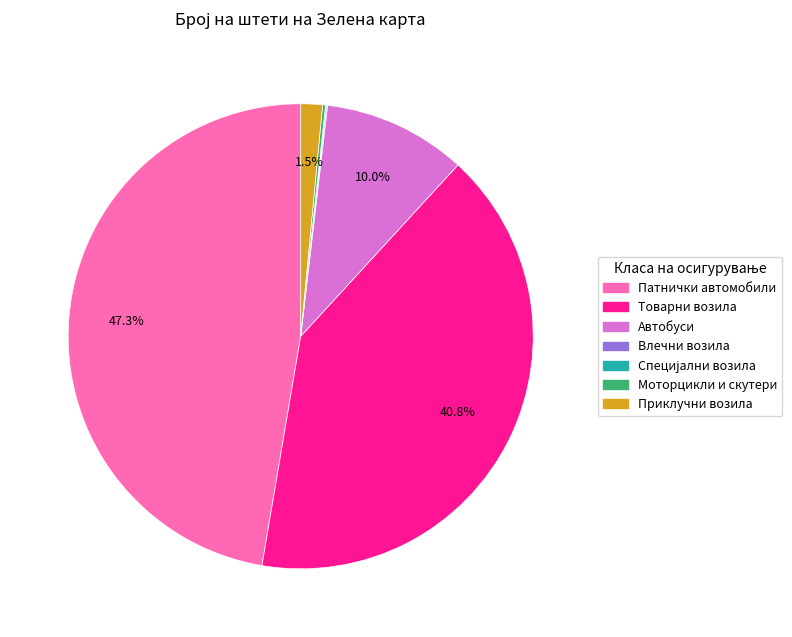

Which category has the biggest portion of the pie?

Патнички автомобили